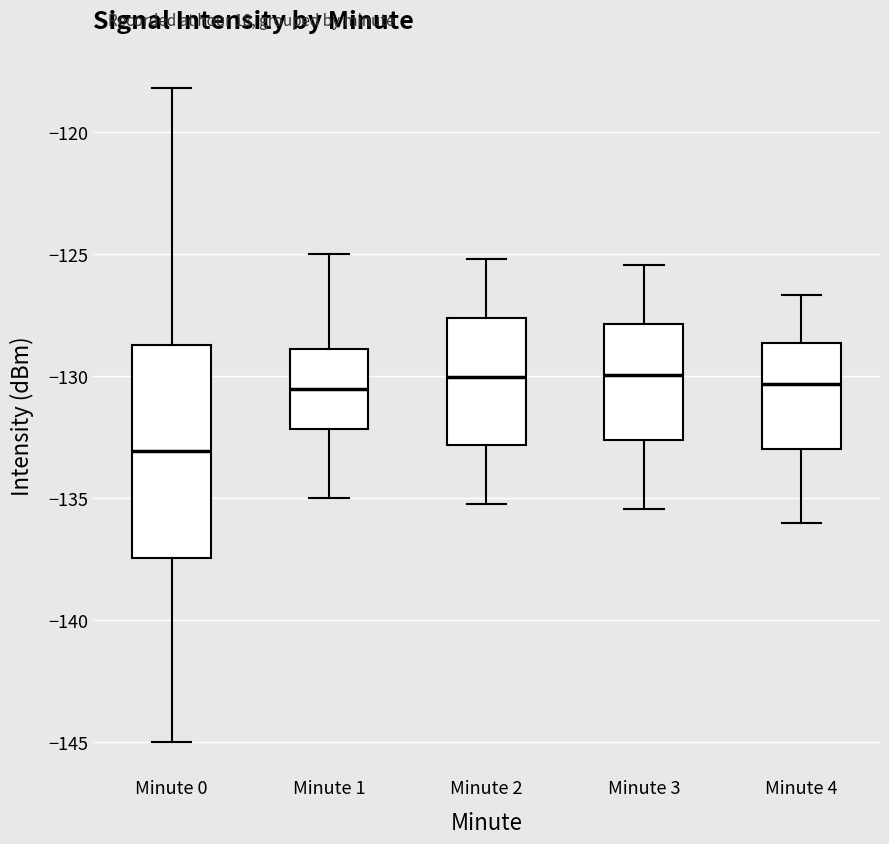

Reading left to right, read every box against the y-axis: the position of its median line, the range the box covers, and the ends of its whiskers. The values are not printed on the chart, so give them approximately, as read against the axis.

Minute 0: median -133.0, box -137.5 to -128.5, whiskers -145.0 to -118.0
Minute 1: median -130.5, box -132.0 to -129.0, whiskers -135.0 to -125.0
Minute 2: median -130.0, box -133.0 to -127.5, whiskers -135.0 to -125.0
Minute 3: median -130.0, box -132.5 to -128.0, whiskers -135.5 to -125.5
Minute 4: median -130.5, box -133.0 to -128.5, whiskers -136.0 to -126.5